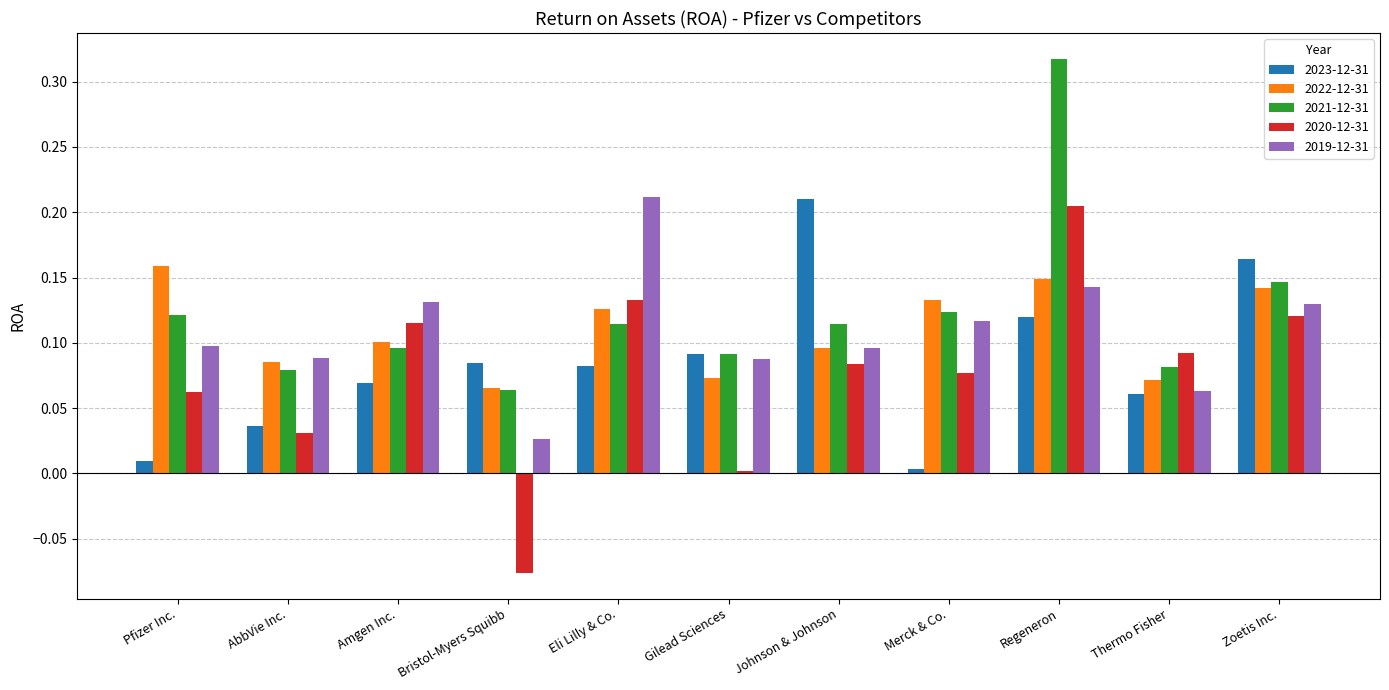

At Pfizer Inc., list the series in order from smallest to largest.

2023-12-31, 2020-12-31, 2019-12-31, 2021-12-31, 2022-12-31